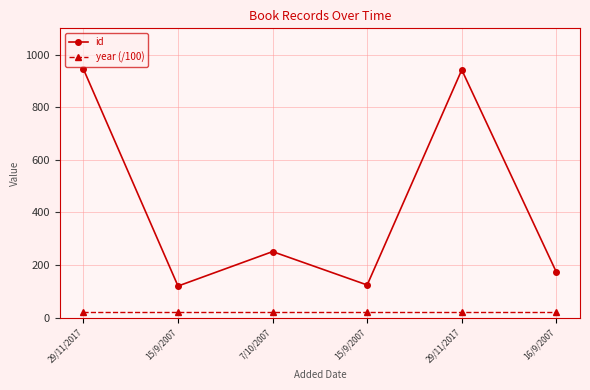

What are all the series names shown in the legend?

id, year (/100)